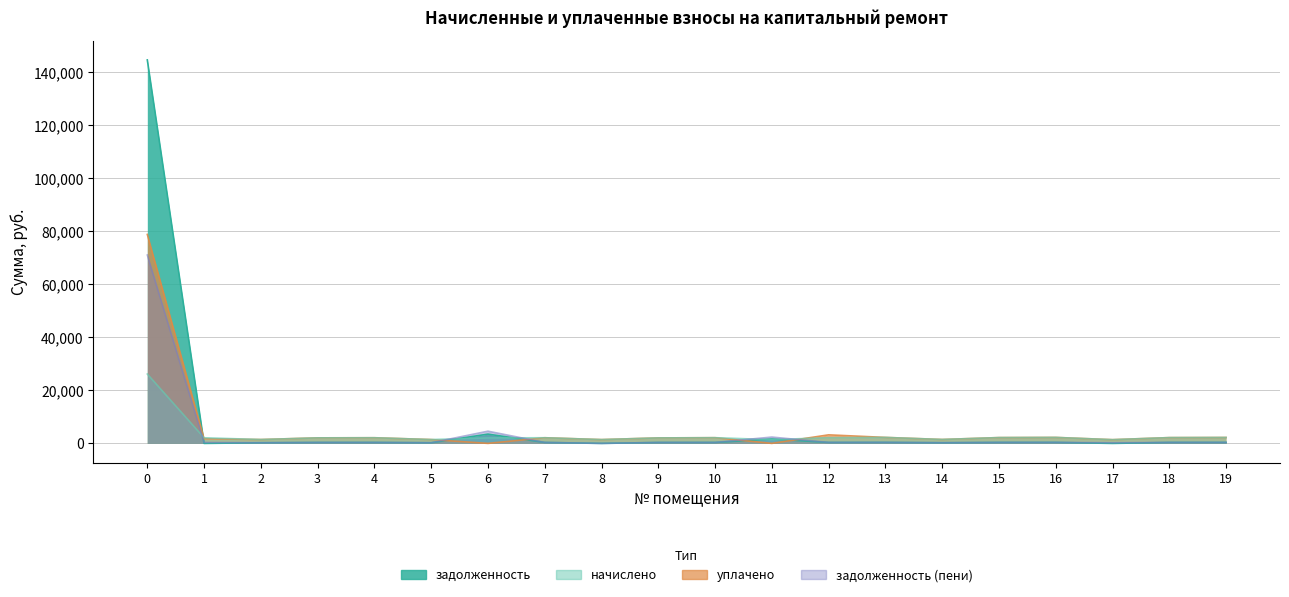

At 2, list the series in order from largest to smallest.

начислено, уплачено, задолженность (пени), задолженность